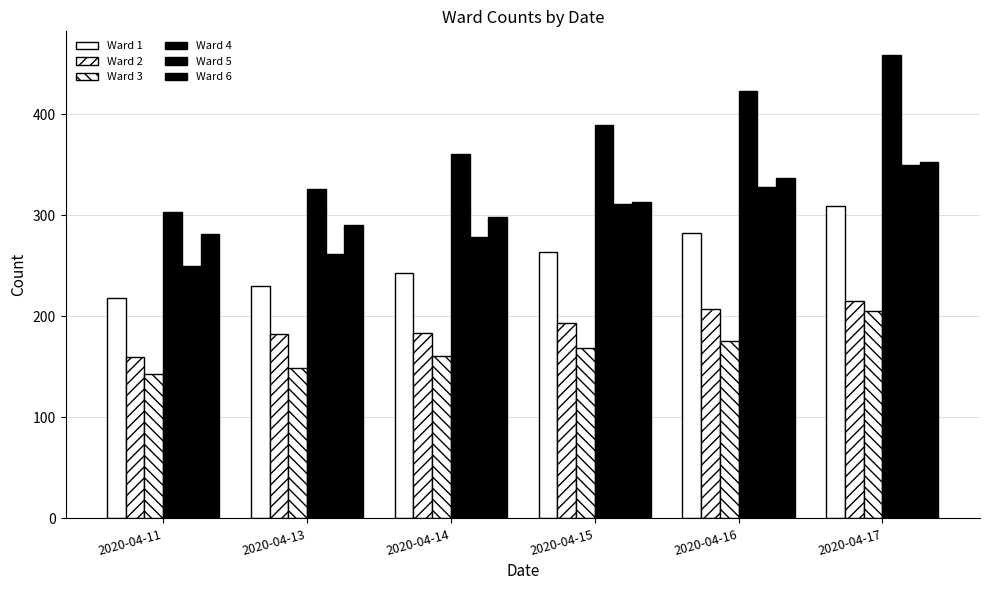

At which label is Ward 5 closest to 300?

2020-04-15